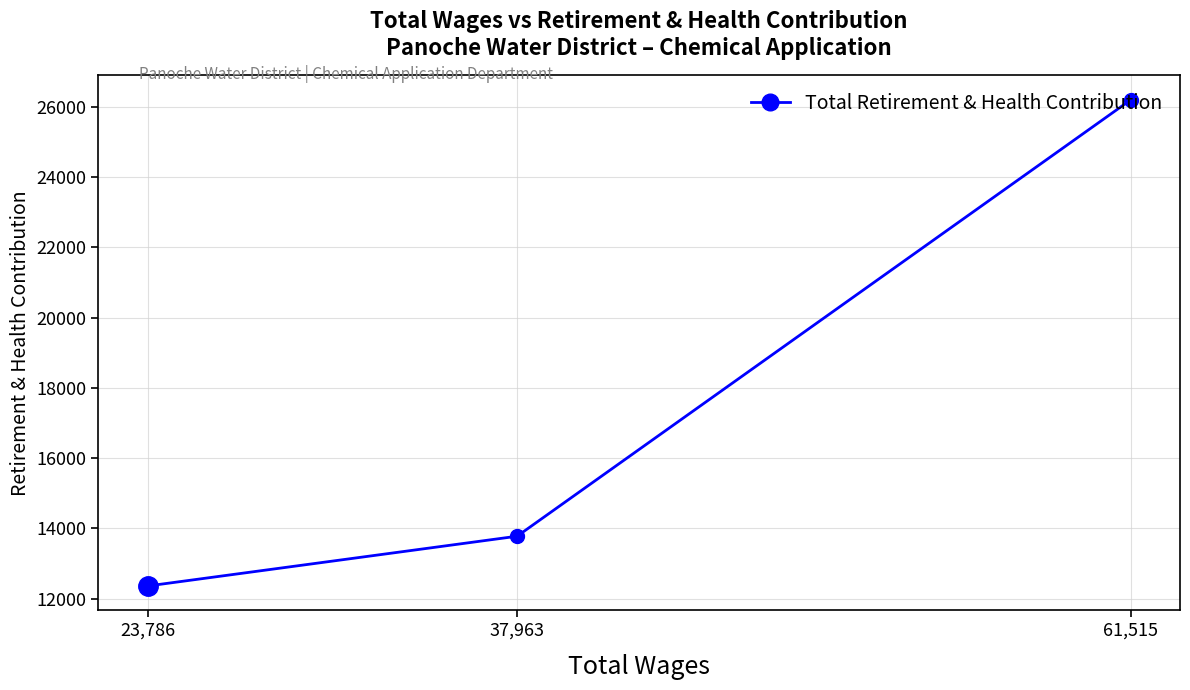

How many data points are less than 13774?

1